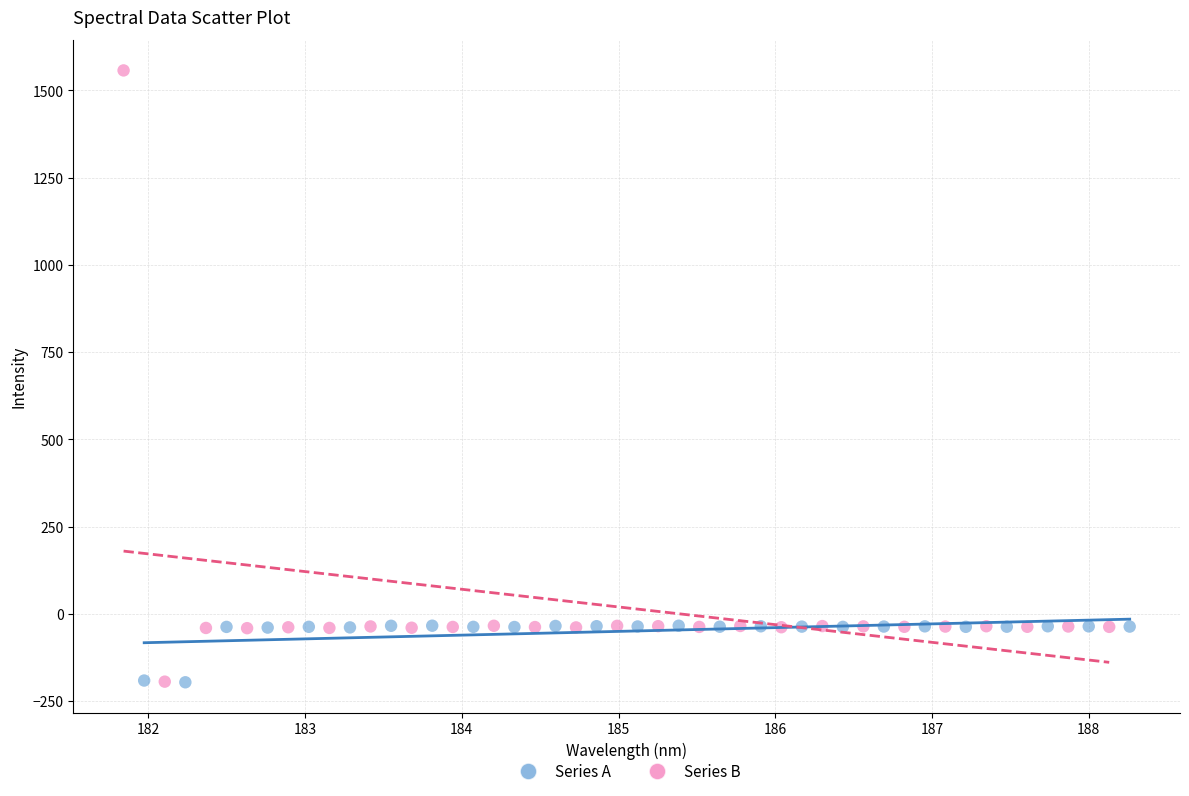

Which series reaches the maximum Y coordinate?

Series B